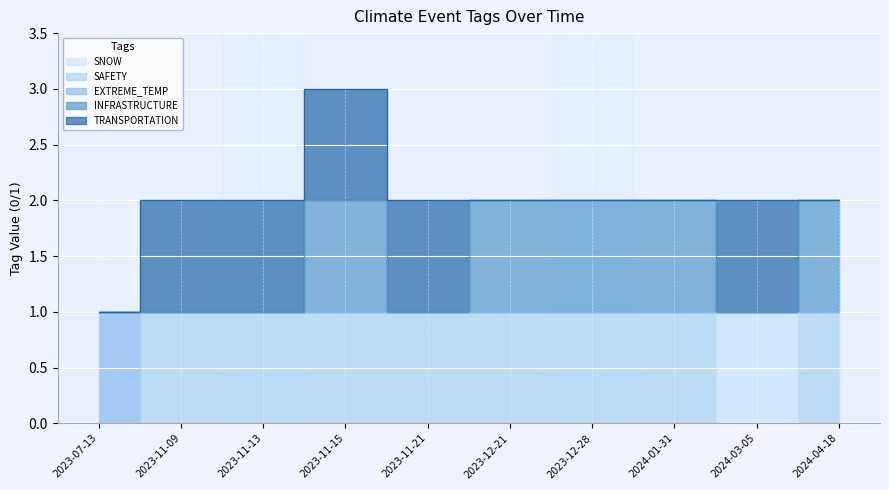

The value of INFRASTRUCTURE at 2023-11-09 is 1. True or false?

True